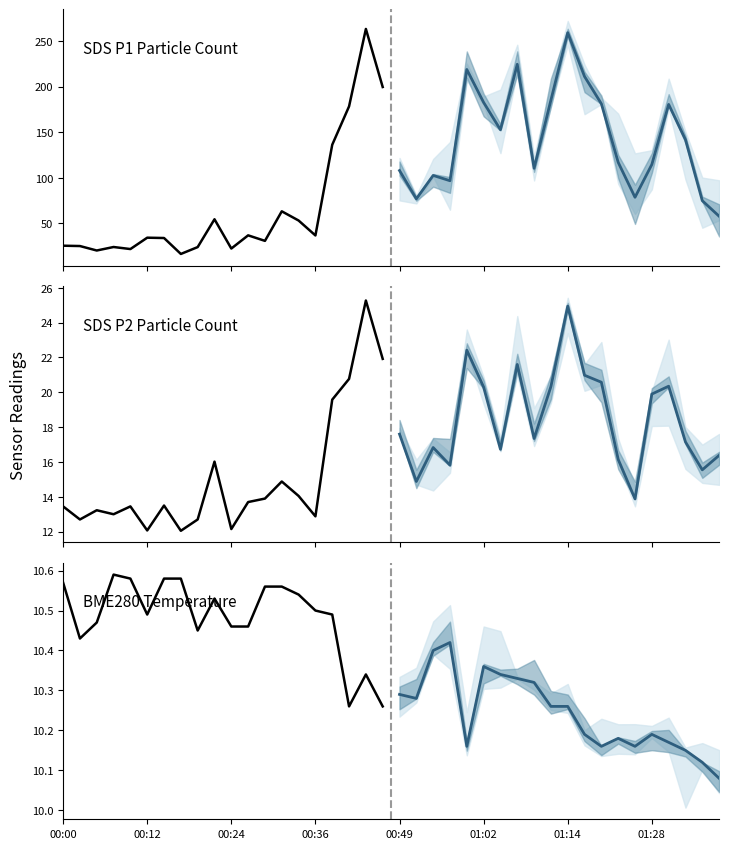

What is the label of the 8th point from the left?

01:28